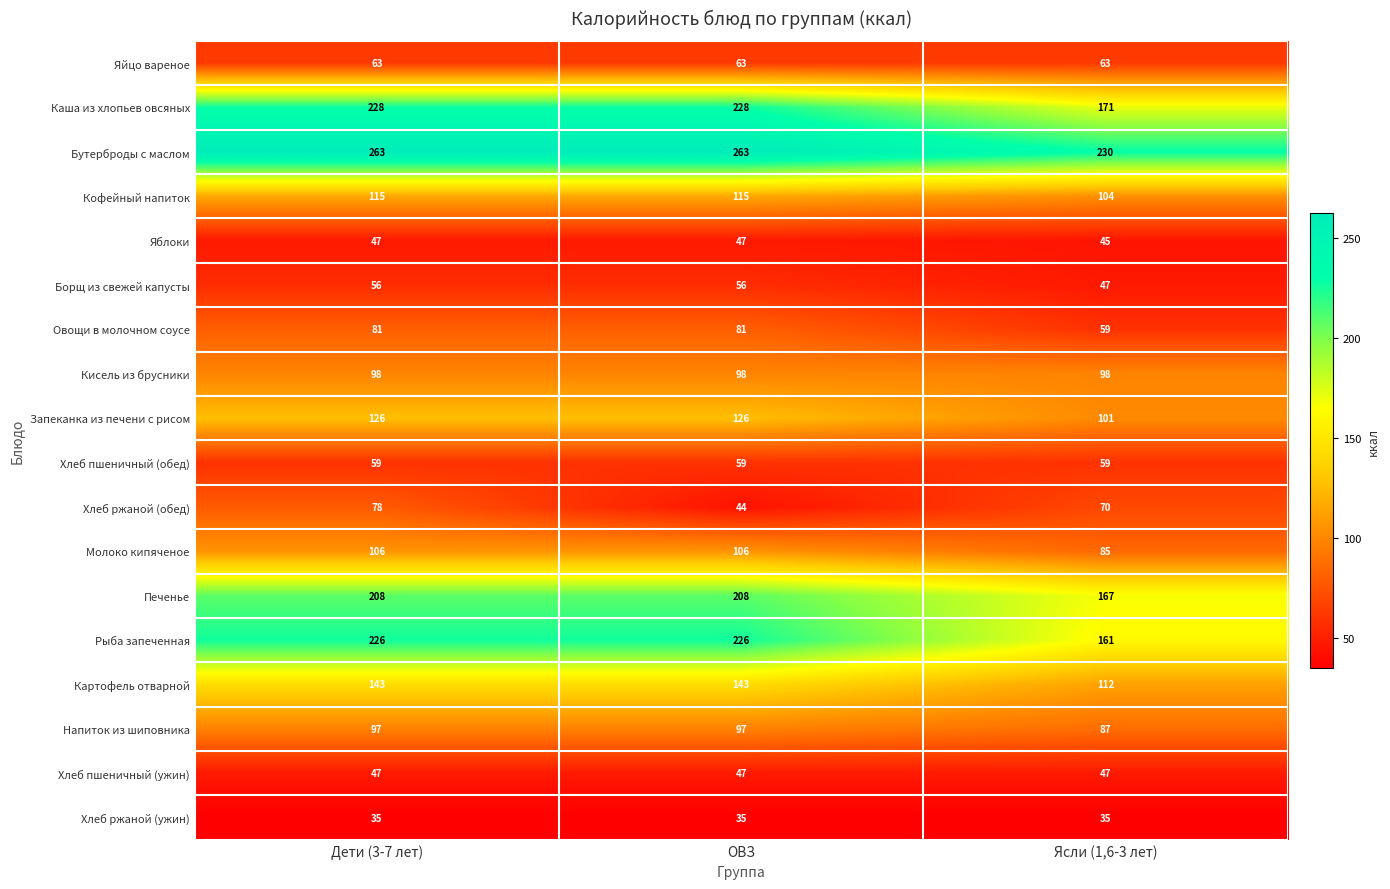

Which series has the largest range (max minus min)?

Рыба запеченная